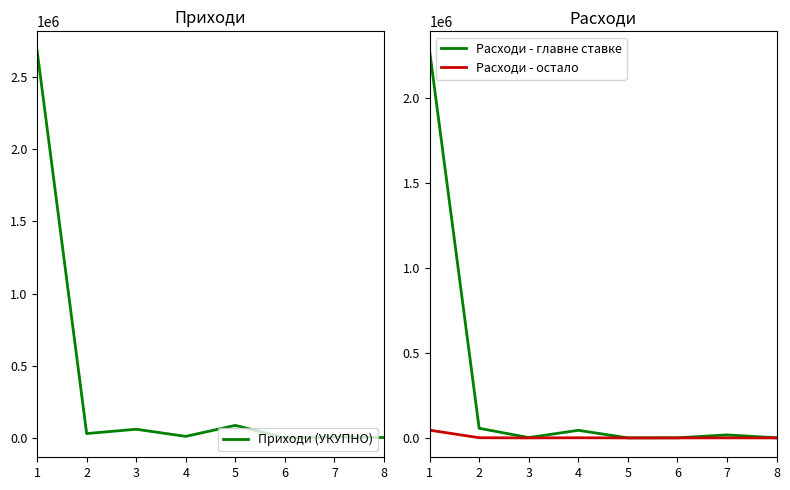

At which category does the chart reach its minimum across all series?

5